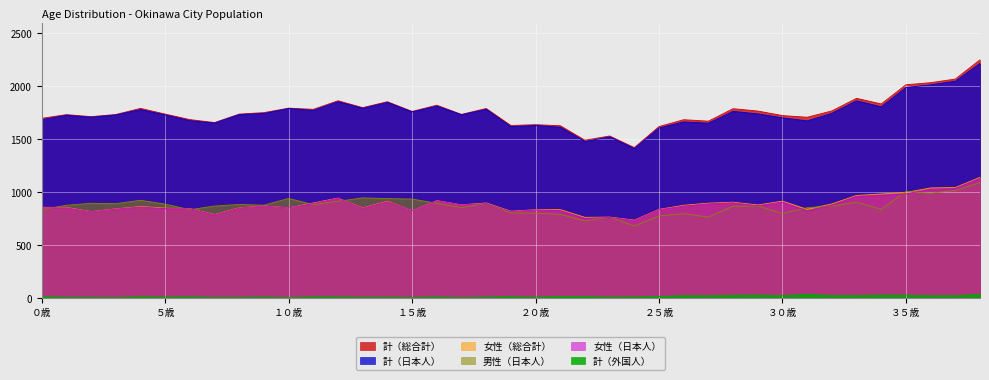

What is the minimum value shown in the chart?

3